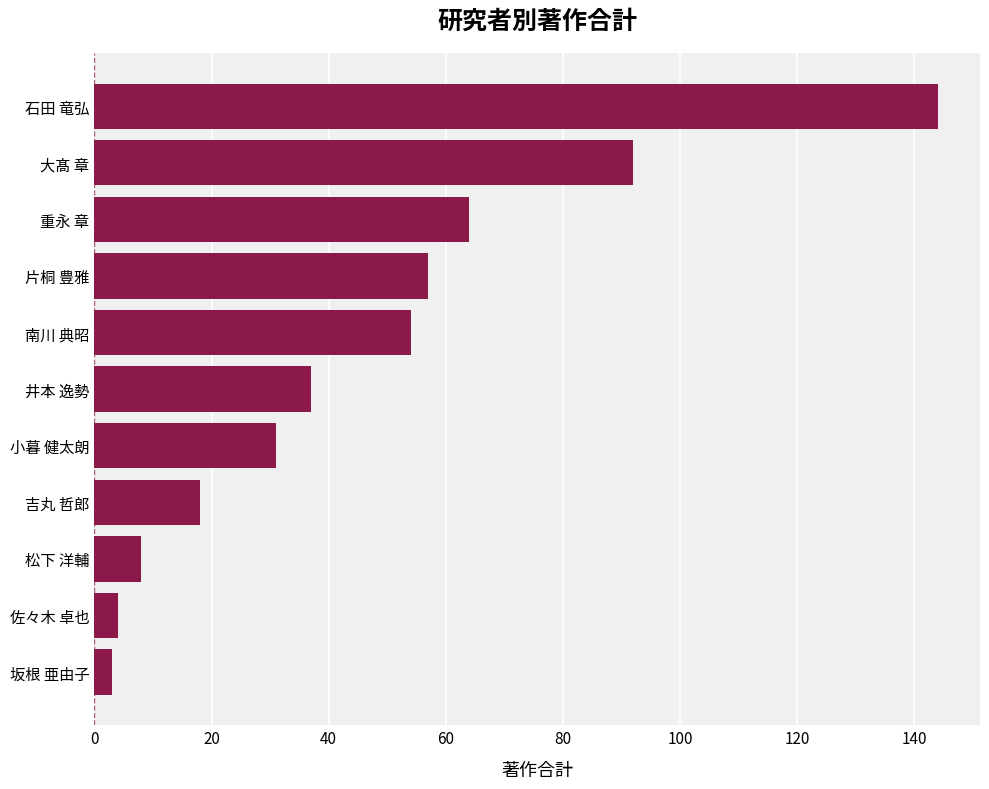

True or false: the data shows 37 at 井本 逸勢.

True